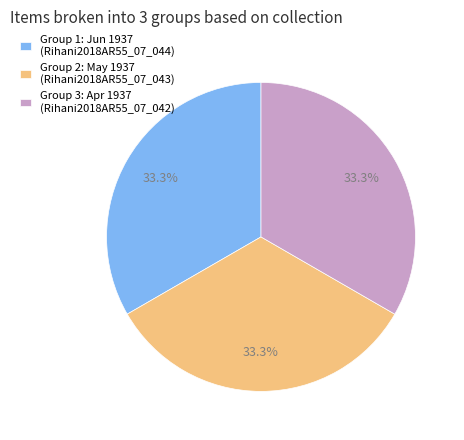

What is the total percentage of Group 2: May 1937 (Rihani2018AR55_07_043) and Group 3: Apr 1937 (Rihani2018AR55_07_042)?

66.7%